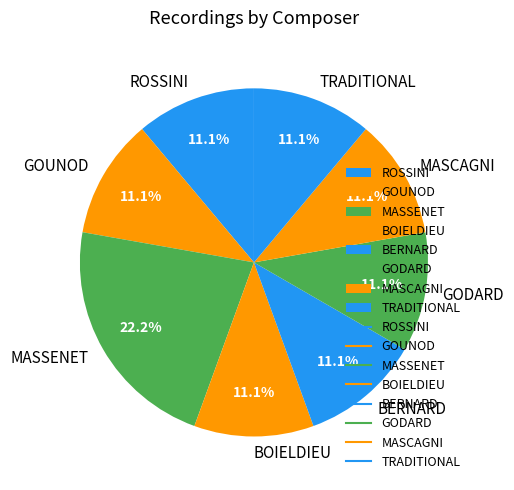

True or false: BERNARD accounts for 5% of the total.

False